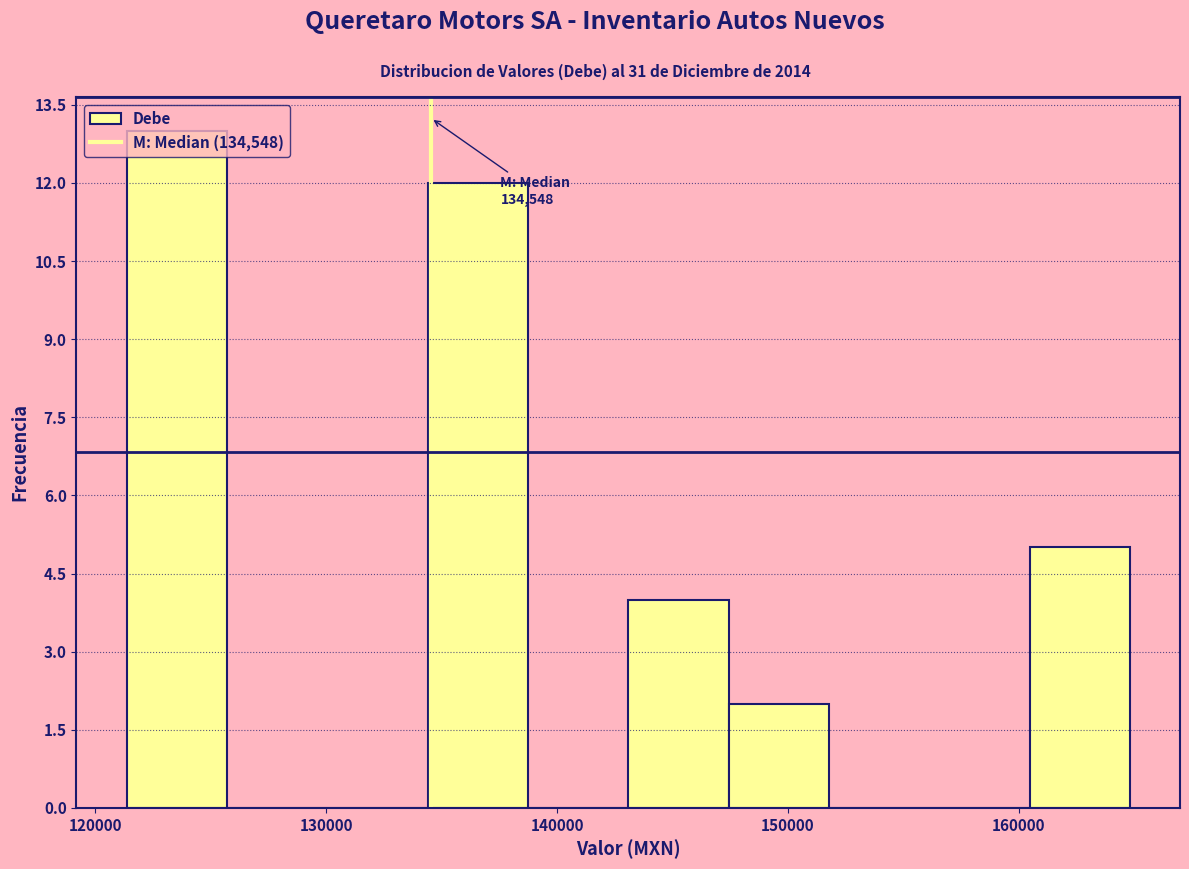

Which range on the x-axis has the tallest bar?

121000 to 126000